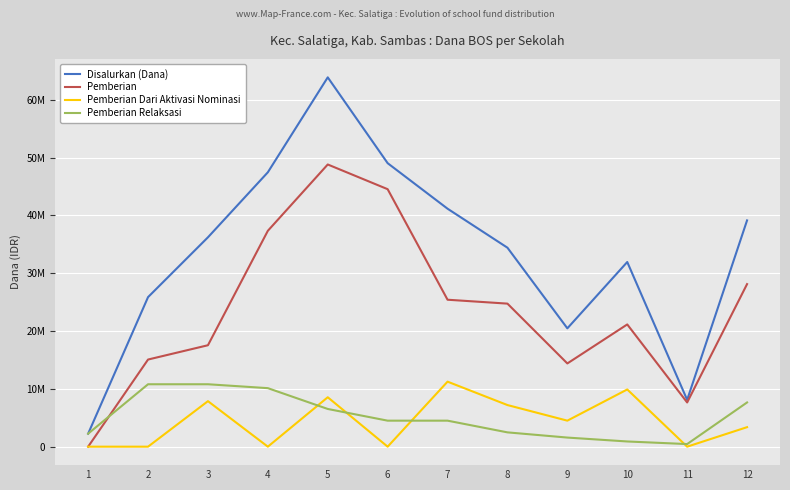

What are all the series names shown in the legend?

Disalurkan (Dana), Pemberian, Pemberian Dari Aktivasi Nominasi, Pemberian Relaksasi